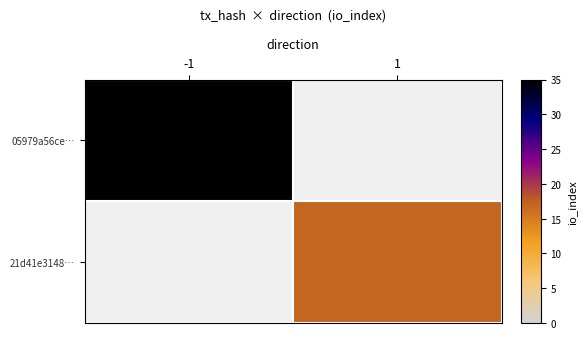

How many series are shown in this chart?

2